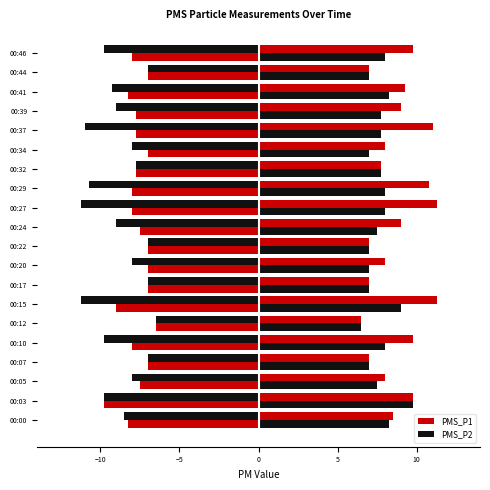

Reading left to right, extract all data points from this chart.

PMS_P1: 8.5	9.8	8.0	7.0	9.8	6.5	11.2	7.0	8.0	7.0	9.0	11.2	10.8	7.8	8.0	11.0	9.0	9.2	7.0	9.8
PMS_P2: 8.2	9.8	7.5	7.0	8.0	6.5	9.0	7.0	7.0	7.0	7.5	8.0	8.0	7.8	7.0	7.8	7.8	8.2	7.0	8.0